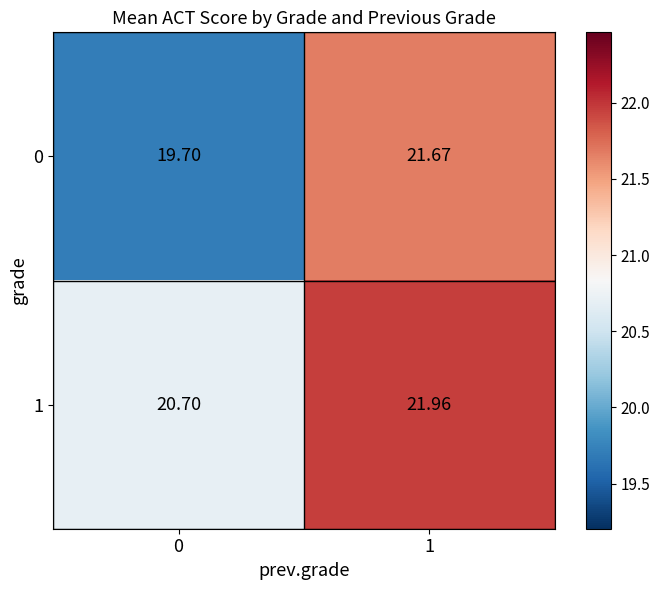

Is the value of 1 at 0 greater than the value of 0 at 1?

No